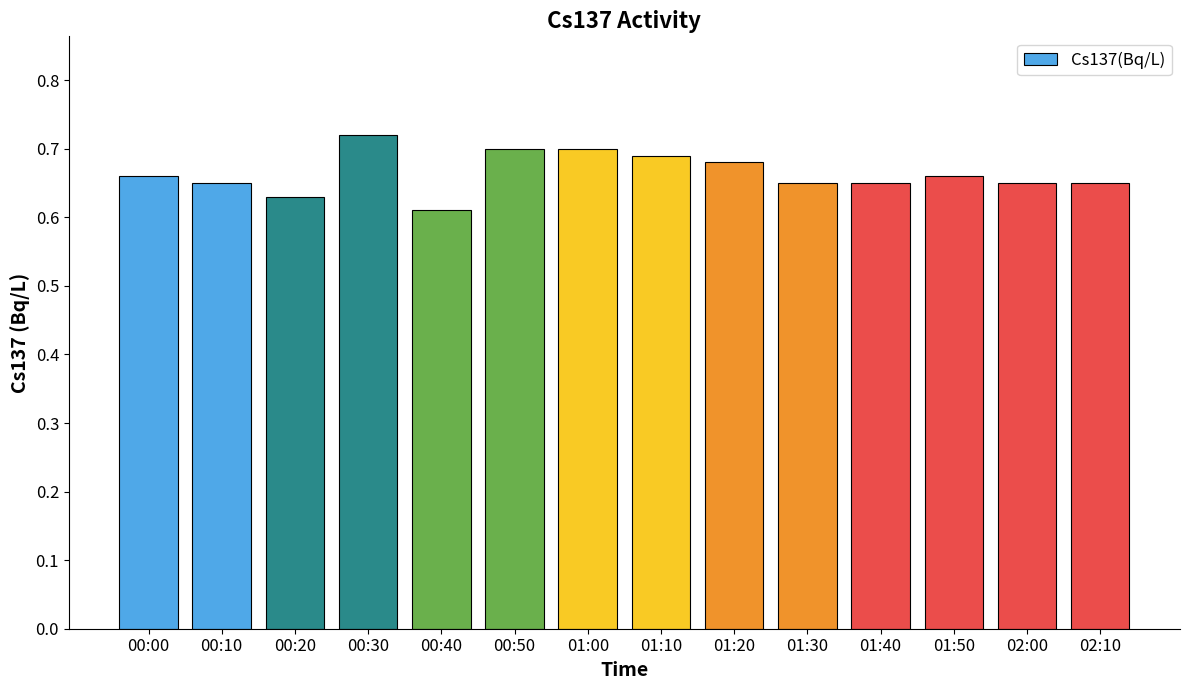

At which label is the value closest to 0?

00:40